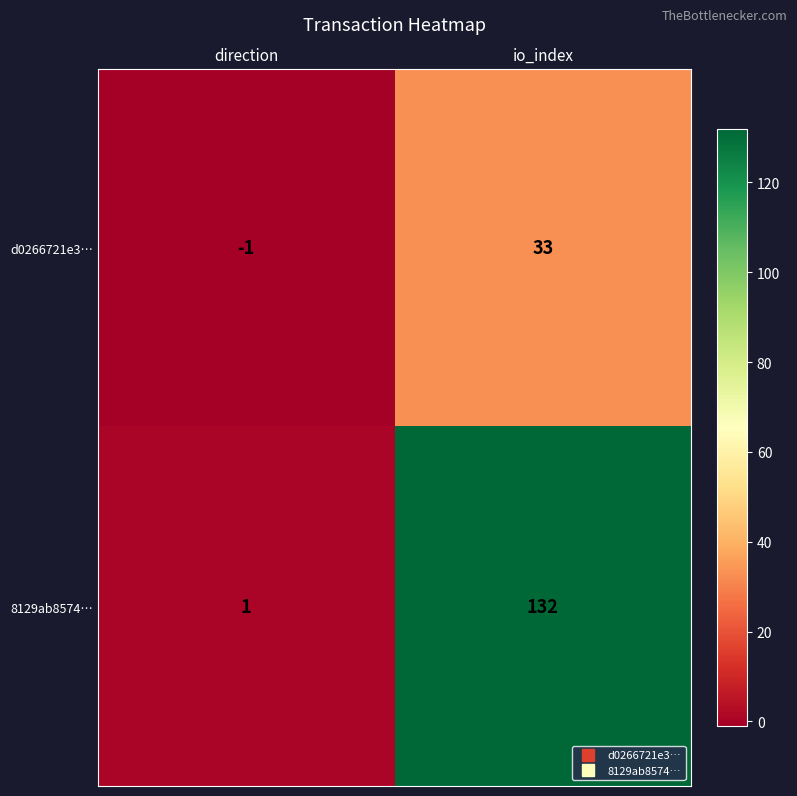

Which series changed the most between direction and io_index?

8129ab8574…